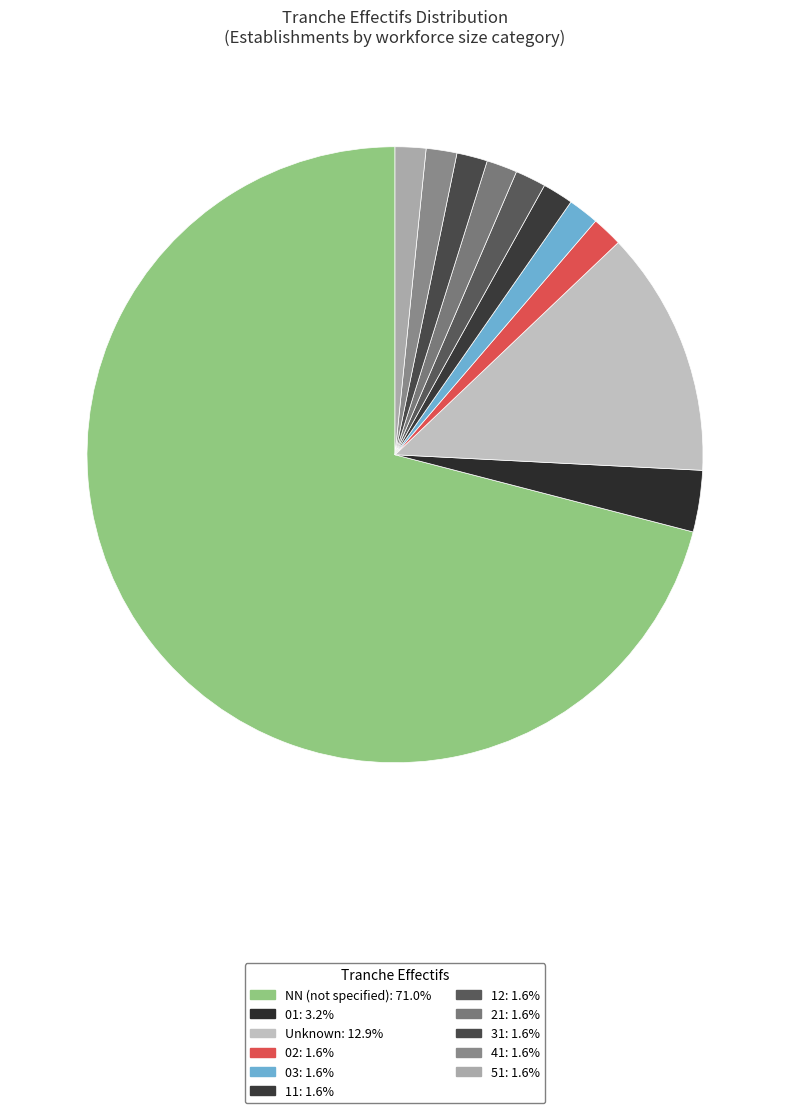

How many slices are in this pie chart?

11